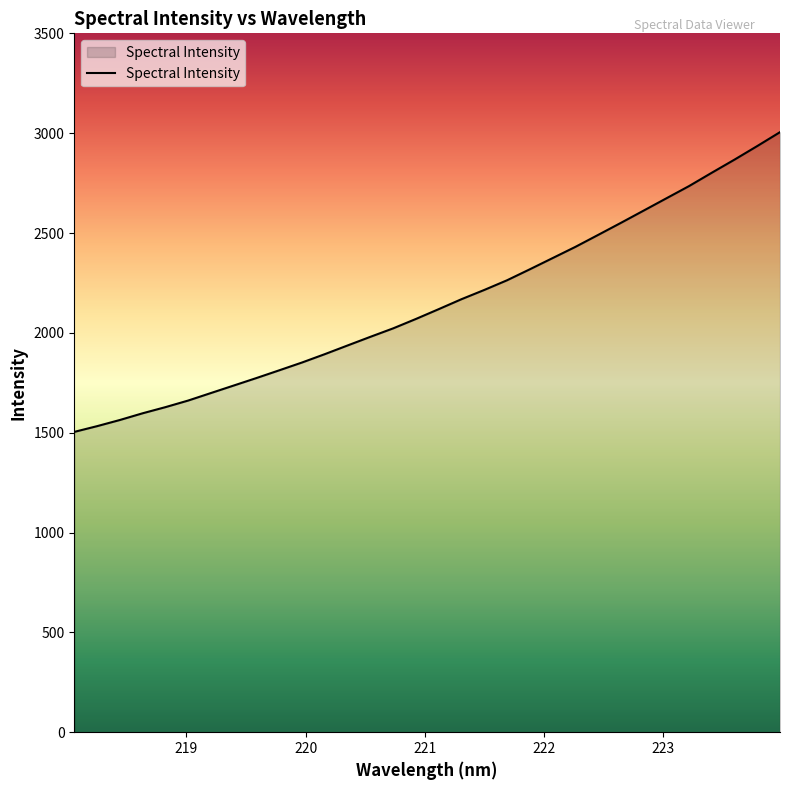

What is the minimum value shown in the chart?

1504.0